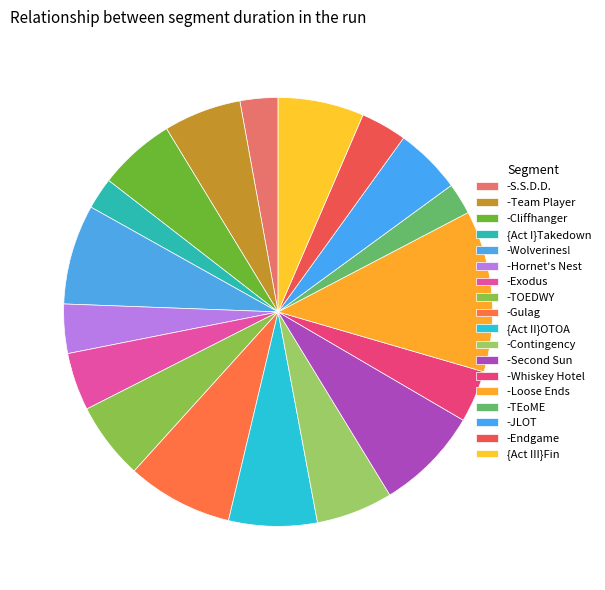

Count the number of slices in the pie.

18